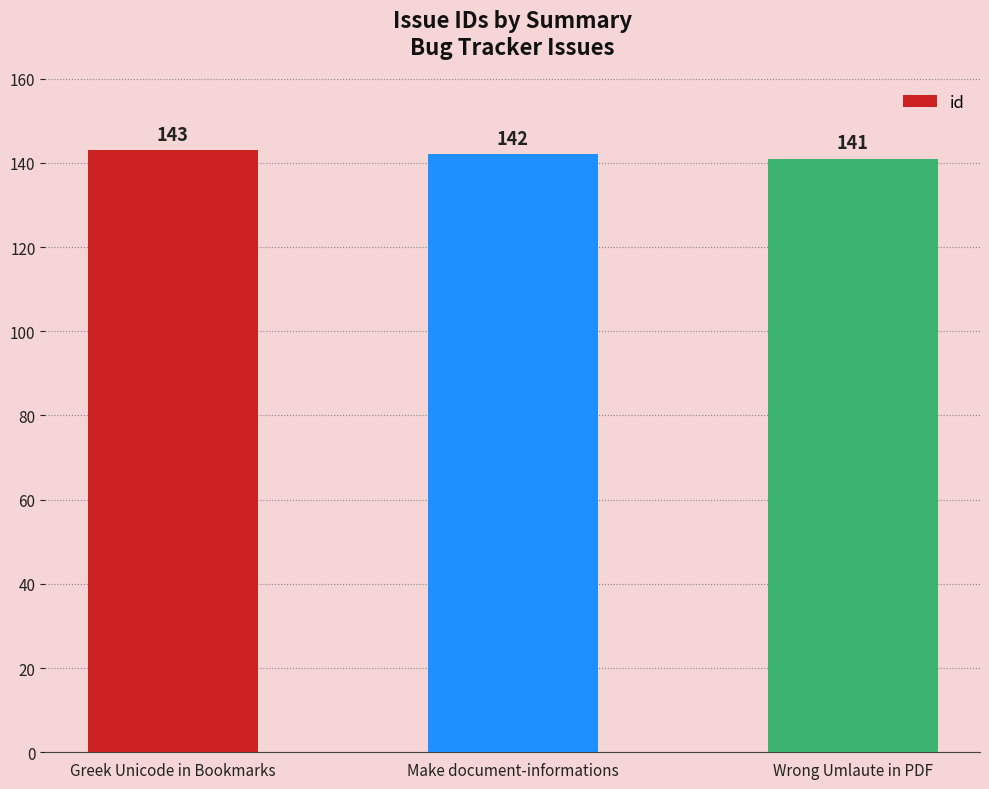

At which category does the chart reach its peak across all series?

Greek Unicode in Bookmarks